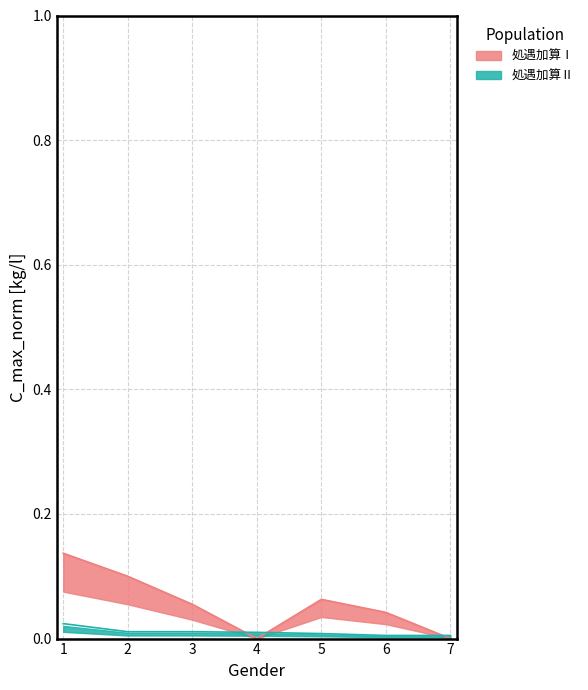

True or false: 処遇加算Ⅰ and 処遇加算Ⅱ cross at least once.

True